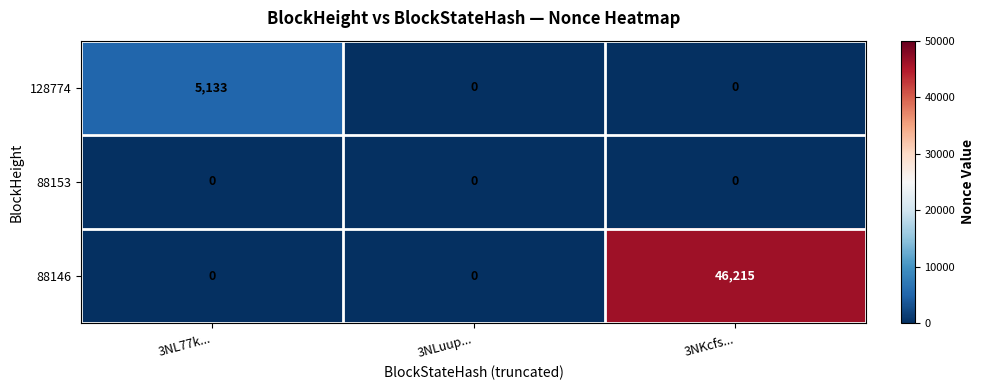

The value of 88153 at 3NKcfs... is 0. True or false?

True